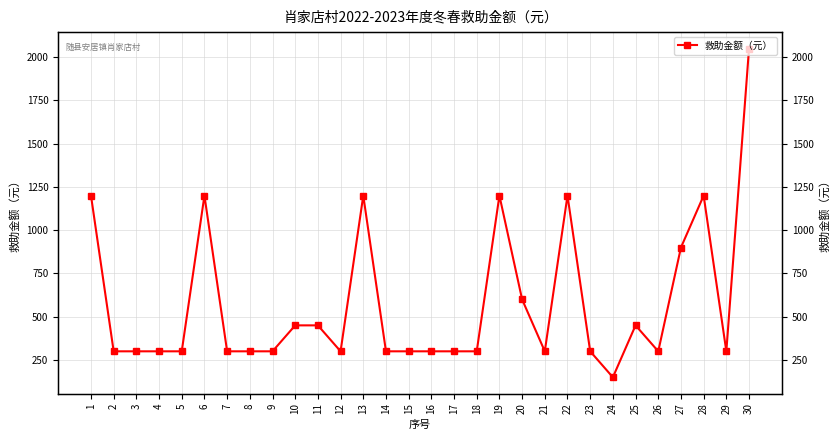

How many points are higher than both their immediate neighbors (excluding endpoints)?

6